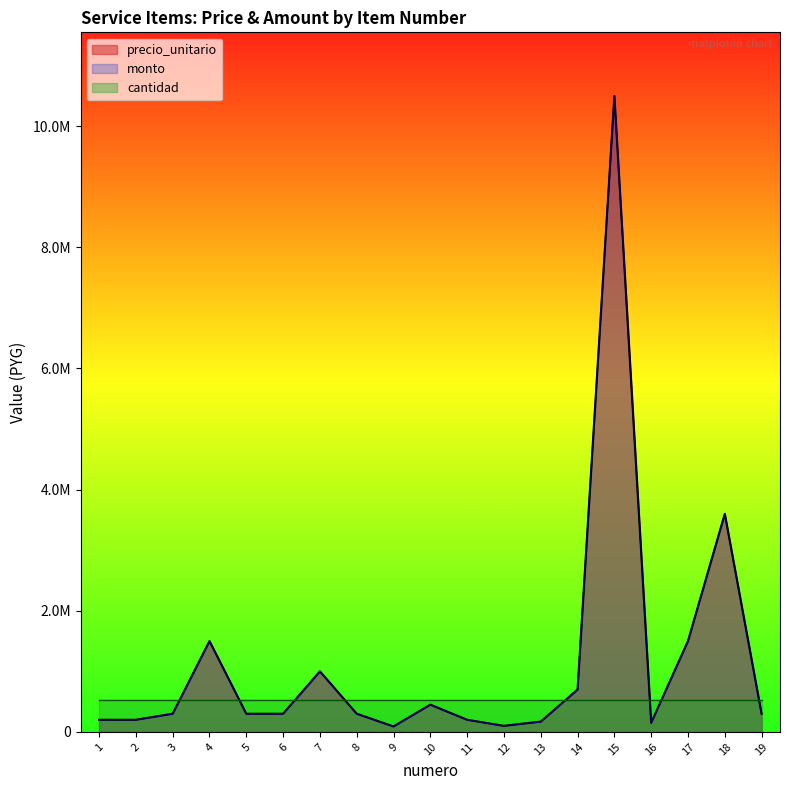

What is the difference between the precio_unitario values at 17 and 9?

1410000